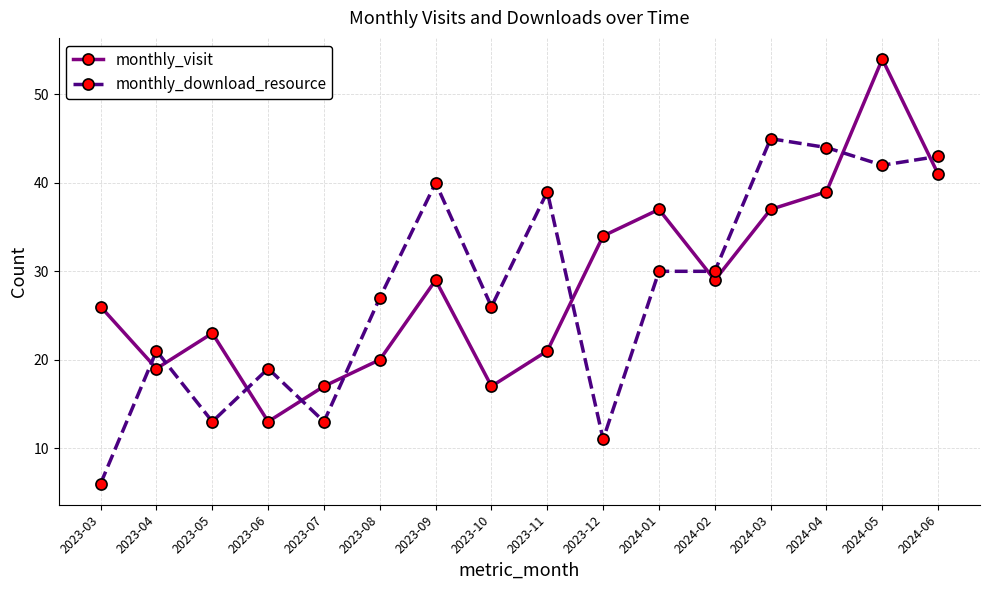

List the series in order of their peak value, lowest first.

monthly_download_resource, monthly_visit